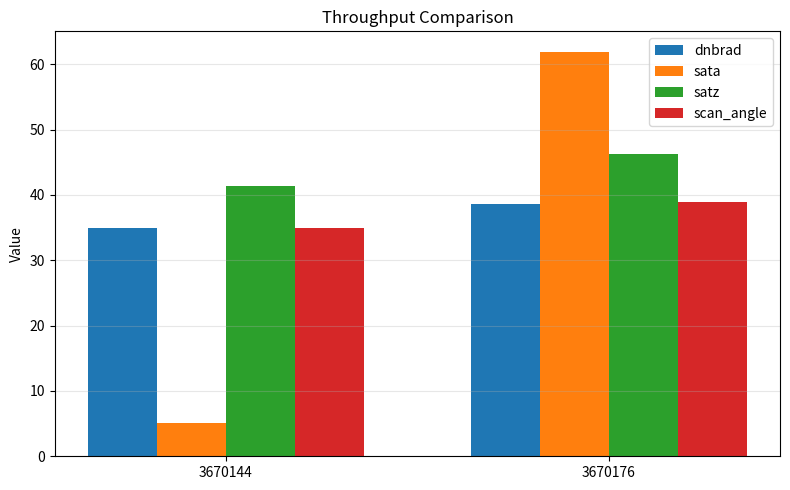

True or false: sata has a value of 13.4 at 3670176.

False